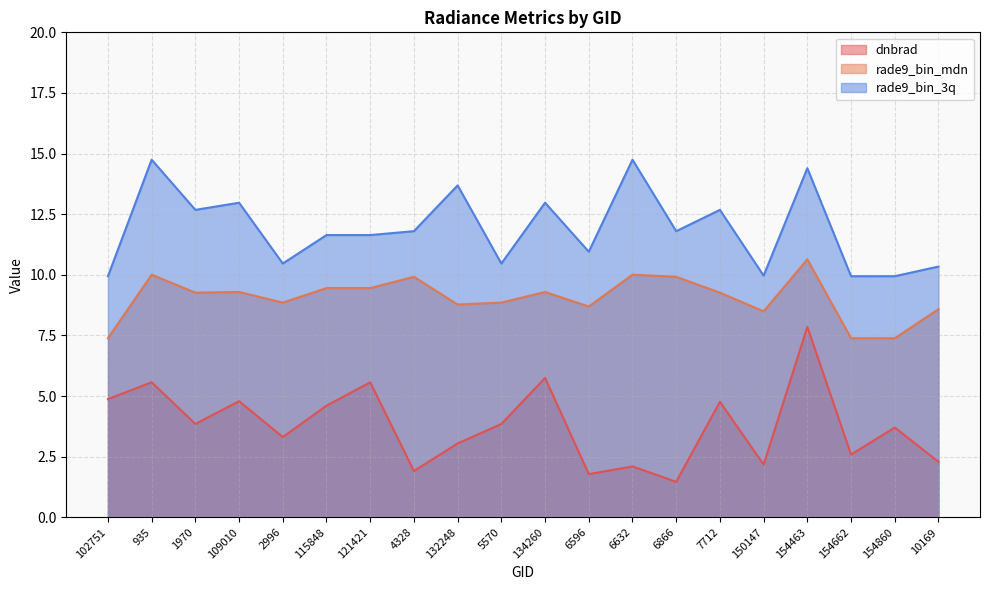

At which label does dnbrad first exceed 3?

102751